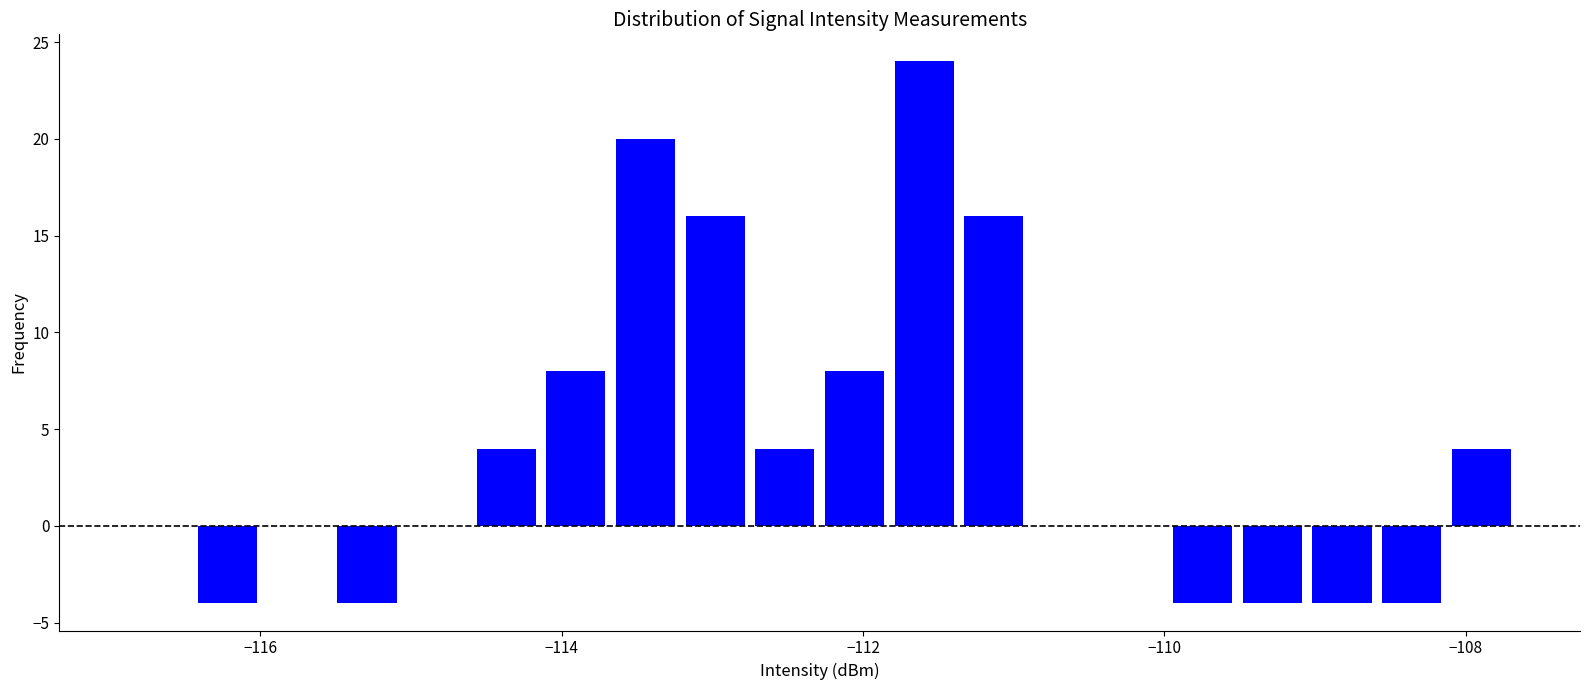

Around what value on the x-axis is the tallest bar? Give the approximate position of its centre, as read against the axis.

-111.6